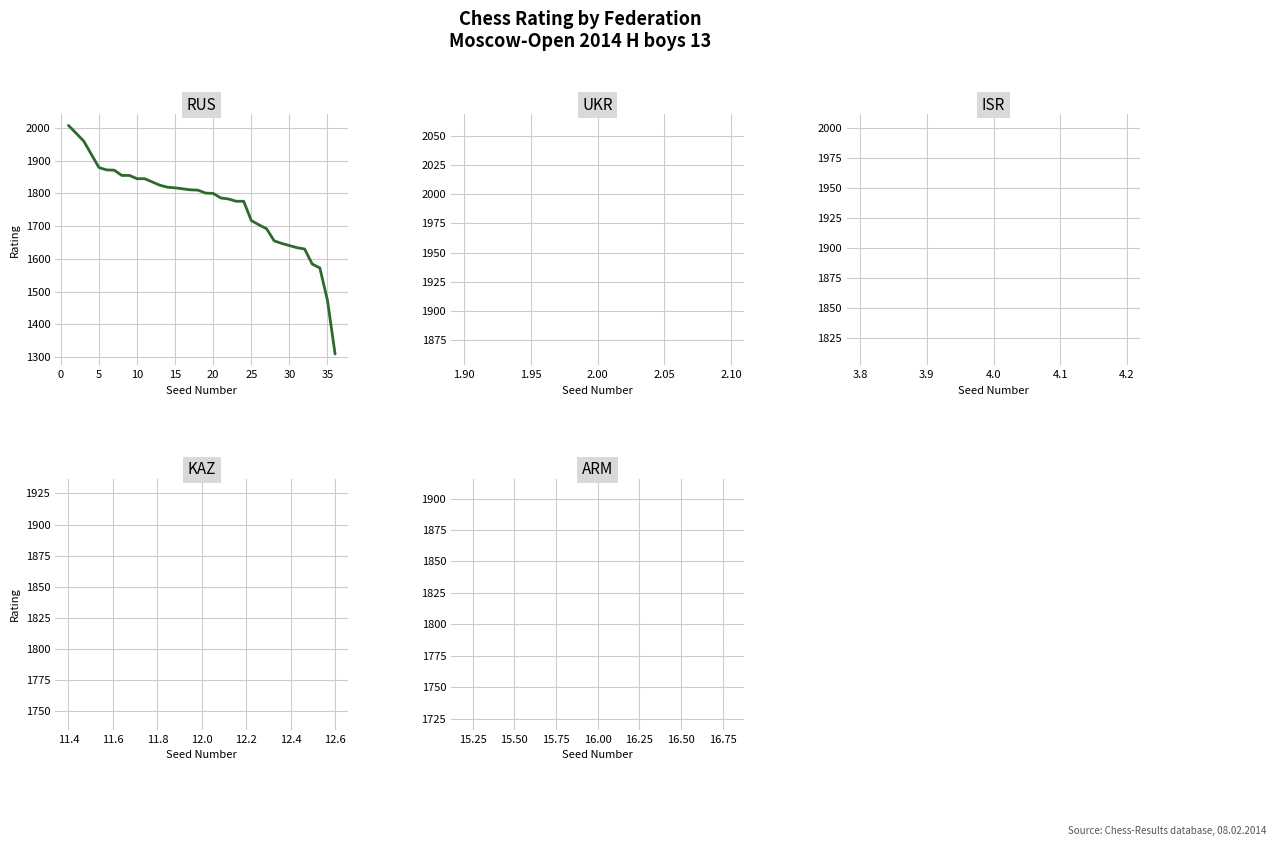

What is the smallest value displayed?

1309